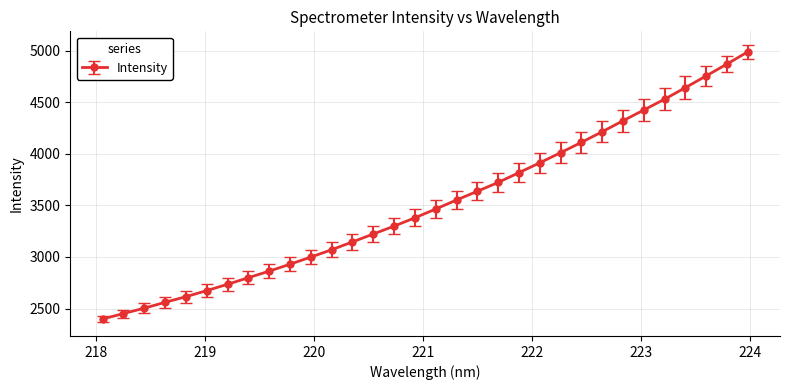

What is the sum of all values?

112600.2